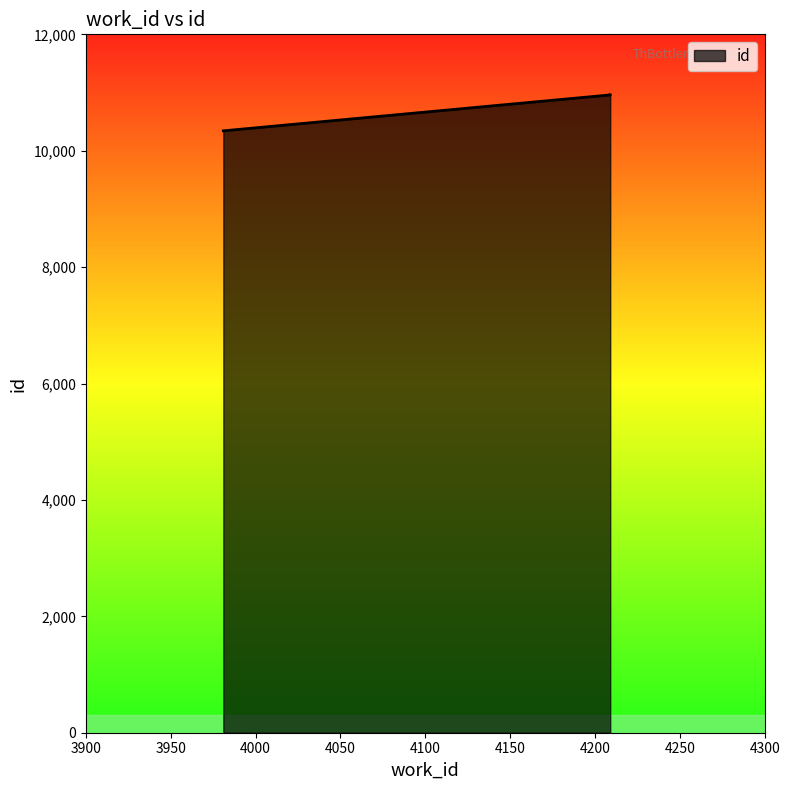

What is the approximate value at 3981, to the nearest 50?

10350